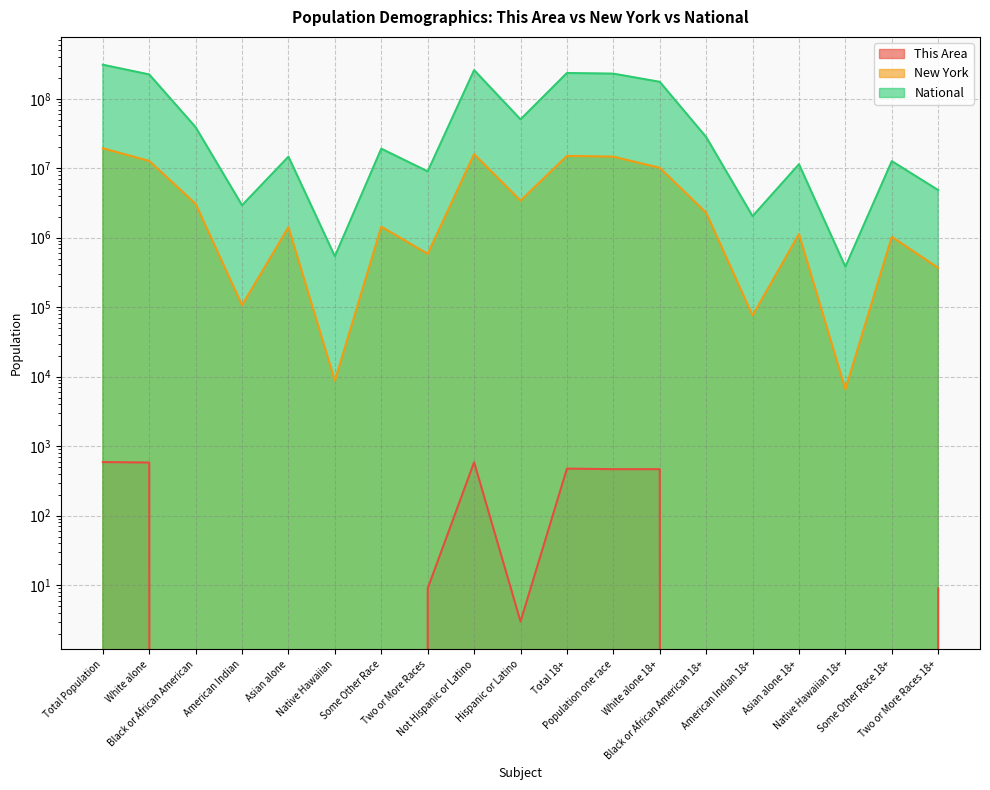

At which category does National reach its first local valley?

American Indian